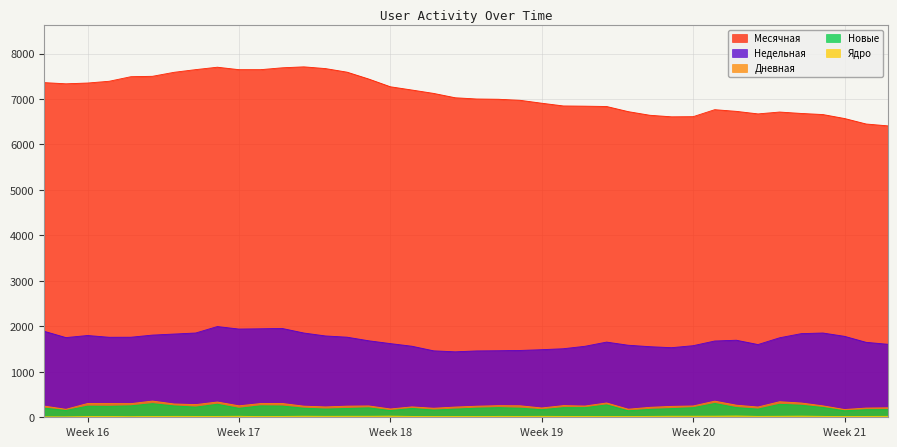

What is the difference between the maximum and second lowest values in the Ядро series?

18